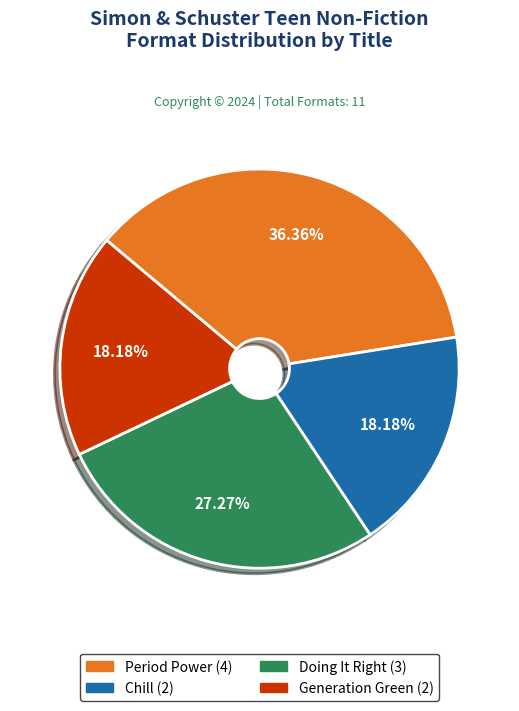

Is it true that Chill is 18% of the pie?

True